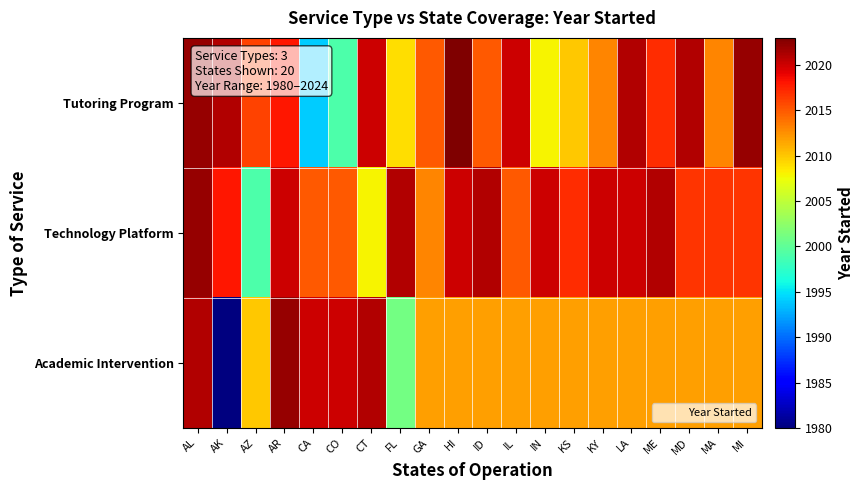

Rank the series at LA from lowest to highest value.

Academic Intervention, Technology Platform, Tutoring Program